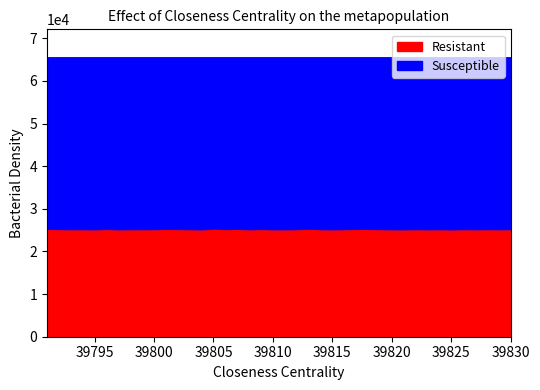

Count the number of categories in the chart.

40